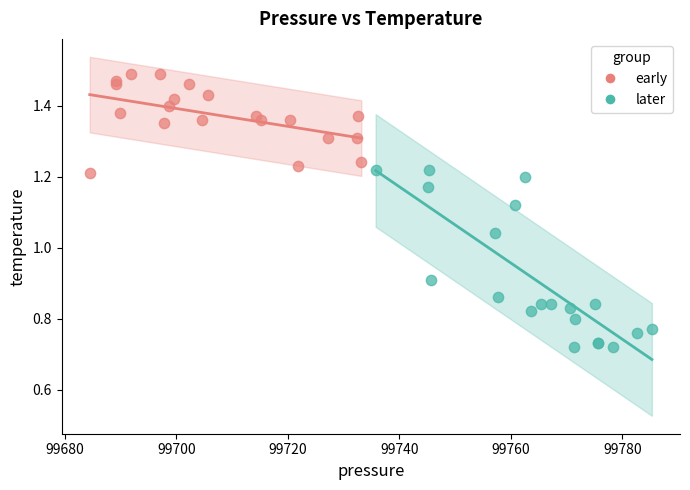

Which series contains the lowest Y value?

later